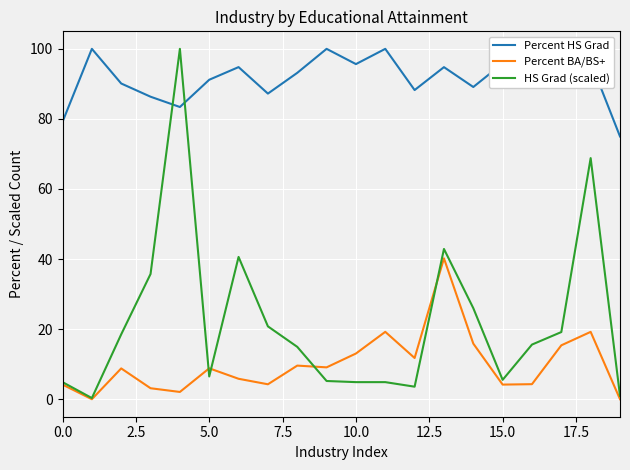

How many intersections are there between Percent HS Grad and HS Grad (scaled)?

2